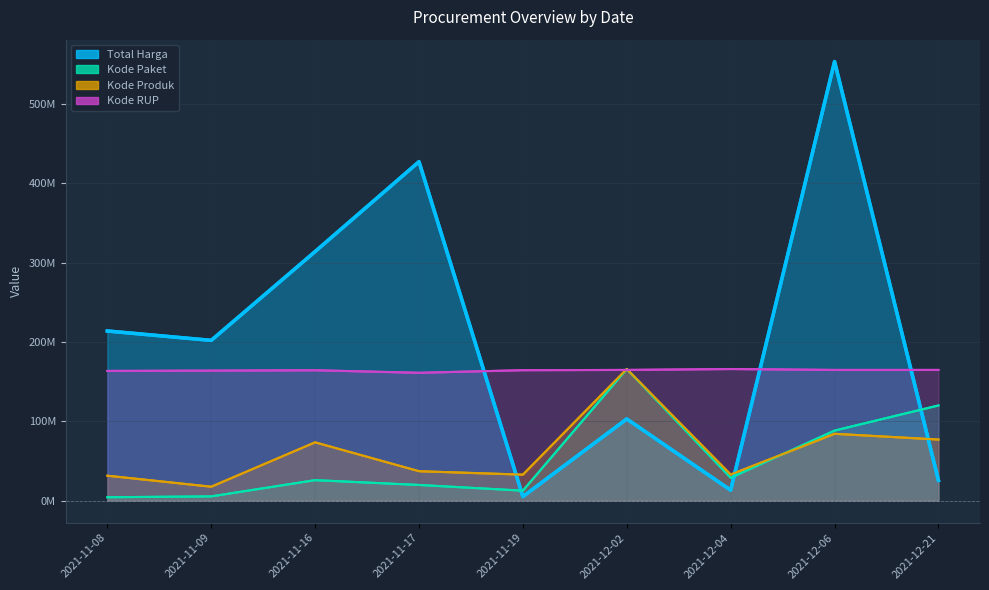

Which series ends up on top after the final intersection of Kode RUP and Kode Produk?

Kode RUP